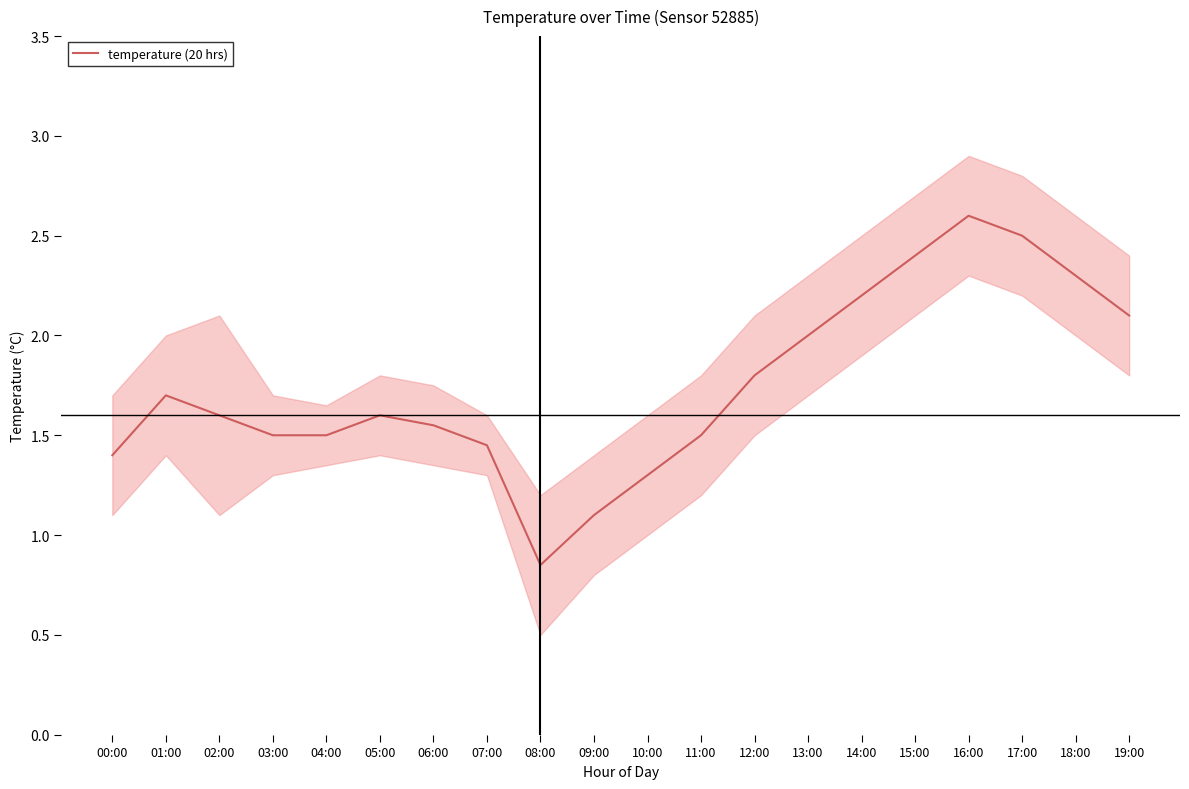

At which category does the data reach its first local peak?

01:00